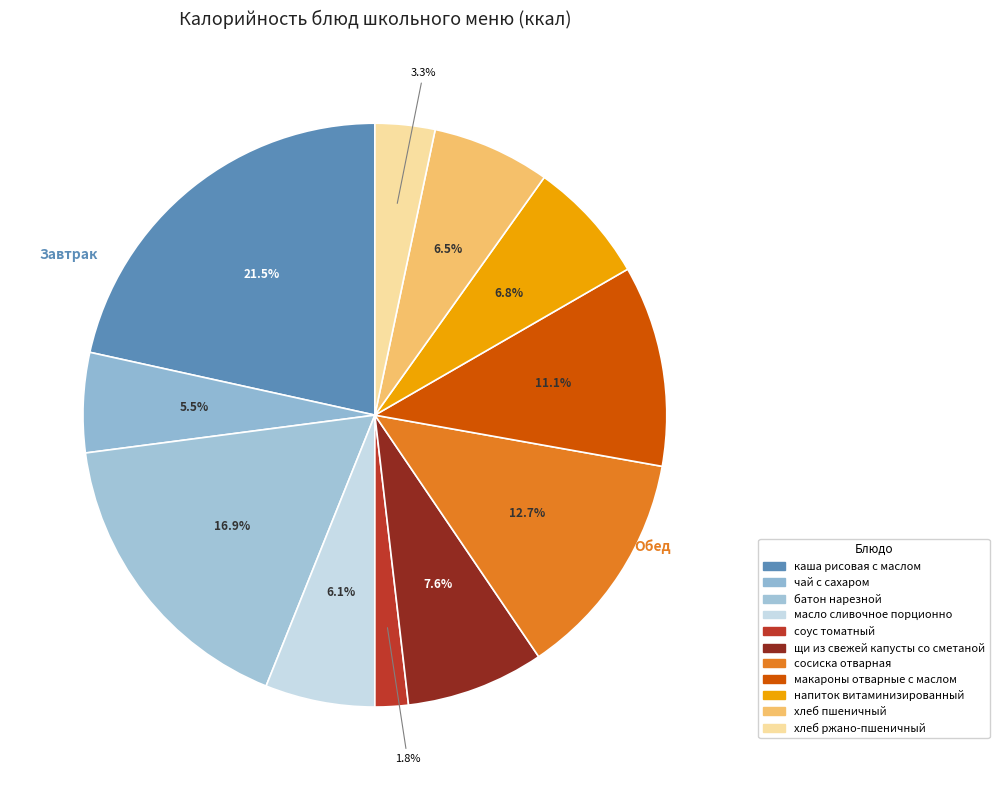

The напиток витаминизированный slice represents 1% of the pie. True or false?

False